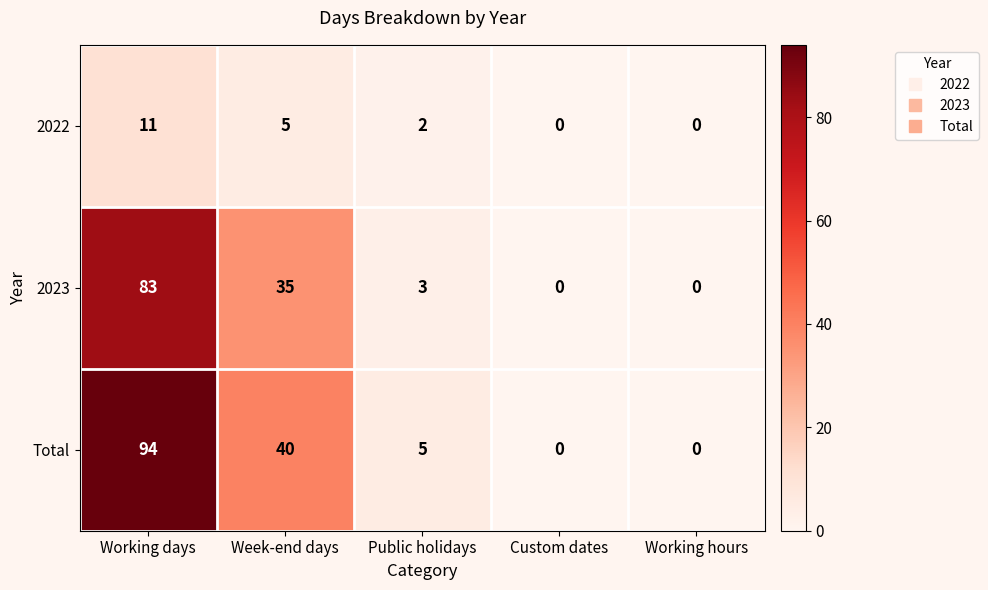

At Working days, list the series in order from smallest to largest.

2022, 2023, Total